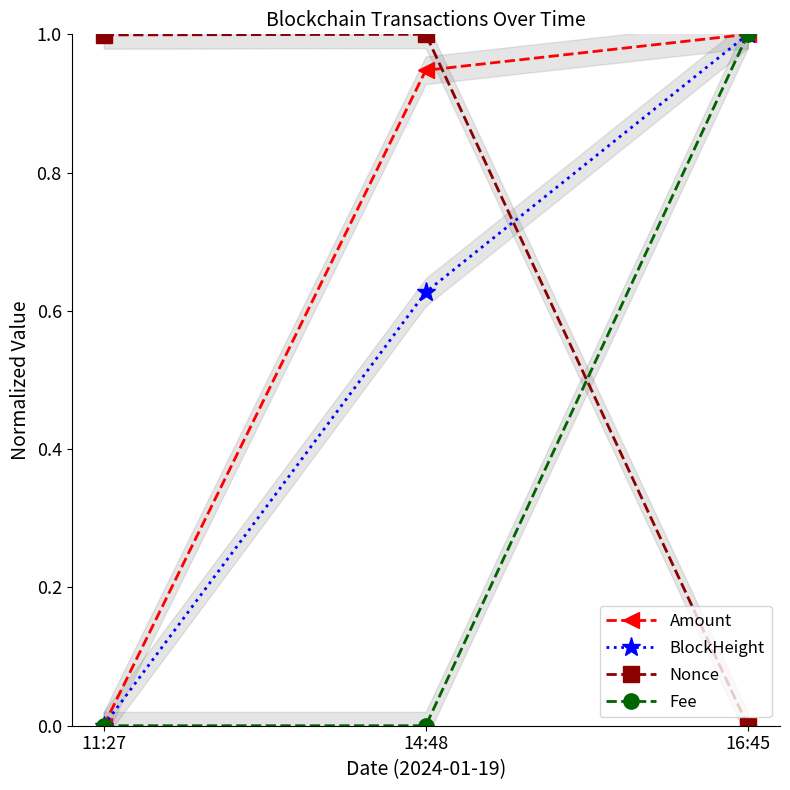

What is the sum of the Amount values at 11:27 and 16:45?

1.0